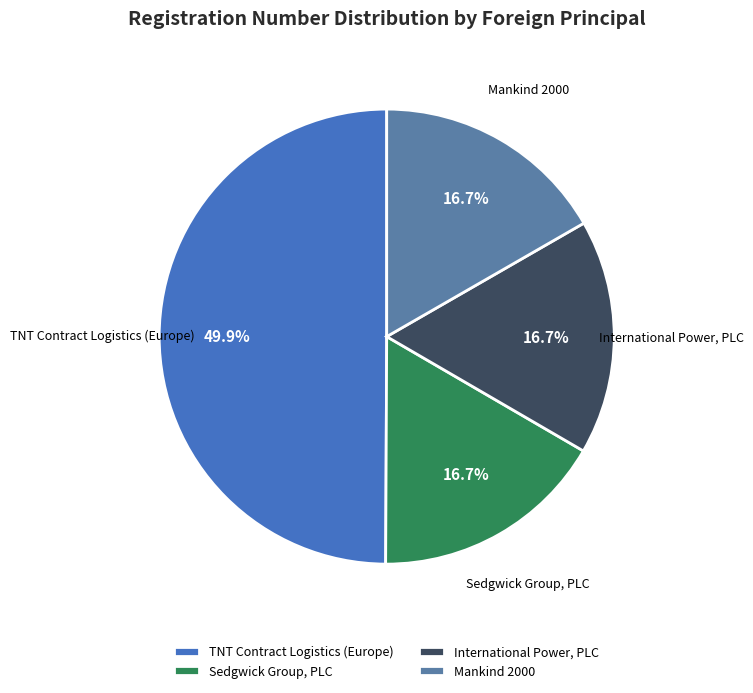

Does Sedgwick Group, PLC account for over 50% of the chart?

No